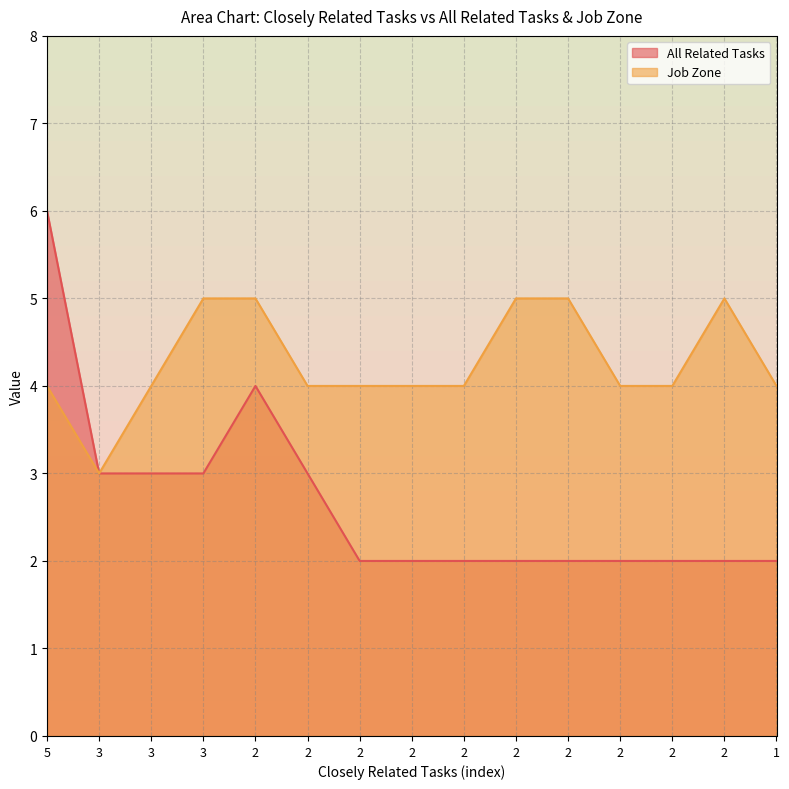

What is the sum of the Job Zone values at 3 and 2?

7